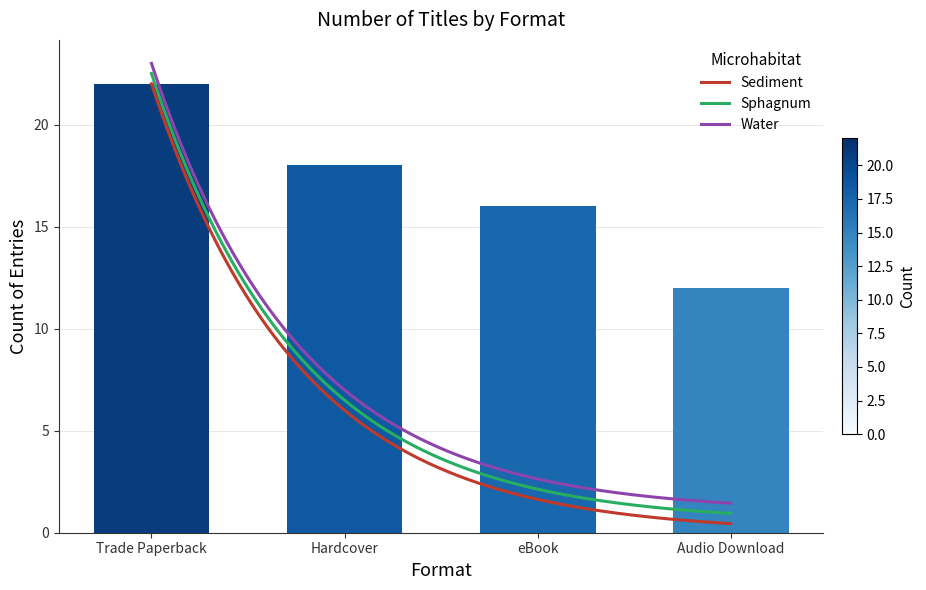

The value at Hardcover is 28. True or false?

False